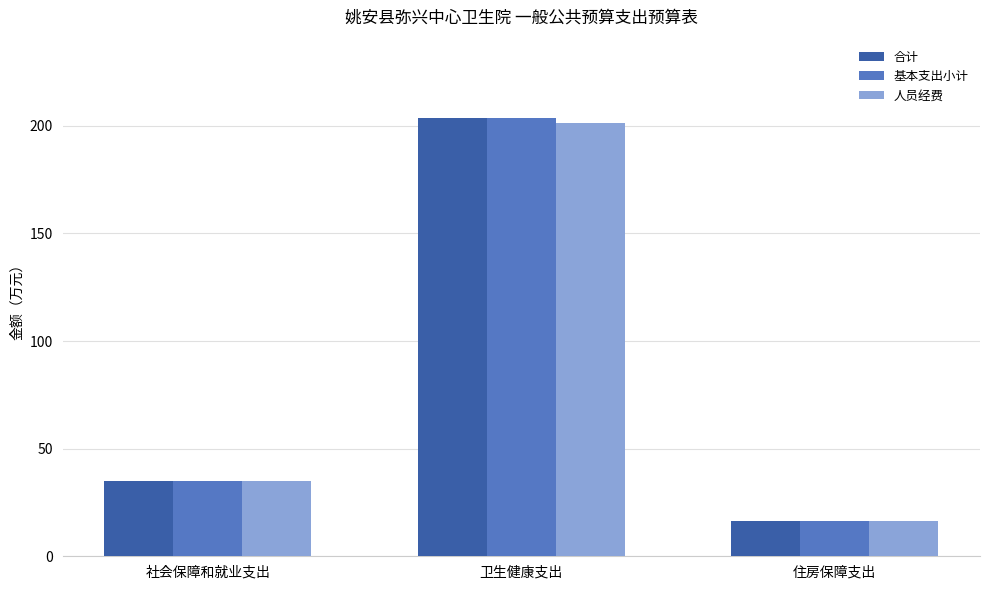

What is the label of the 2nd bar from the left?

卫生健康支出